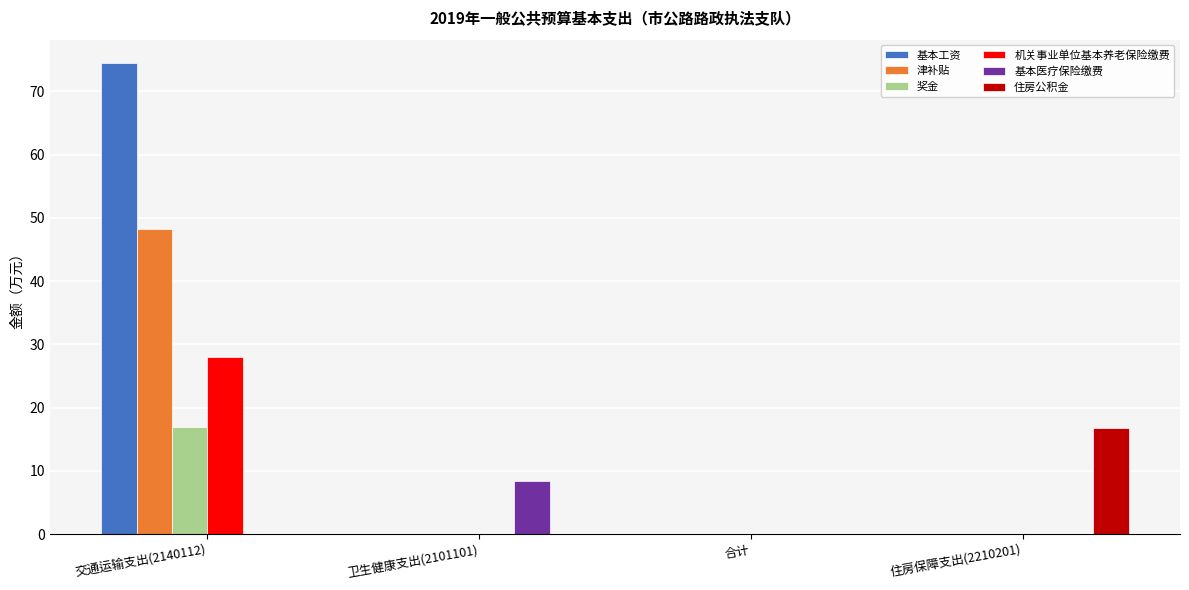

True or false: 基本医疗保险缴费 has a value of 13.5 at 卫生健康支出(2101101).

False